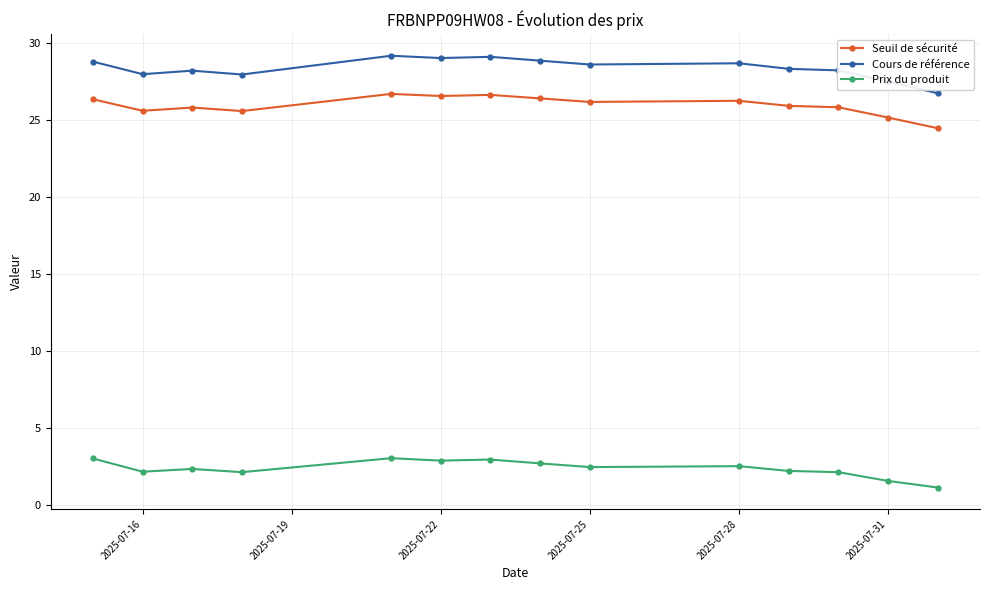

List the series in order of their peak value, lowest first.

Prix du produit, Seuil de sécurité, Cours de référence